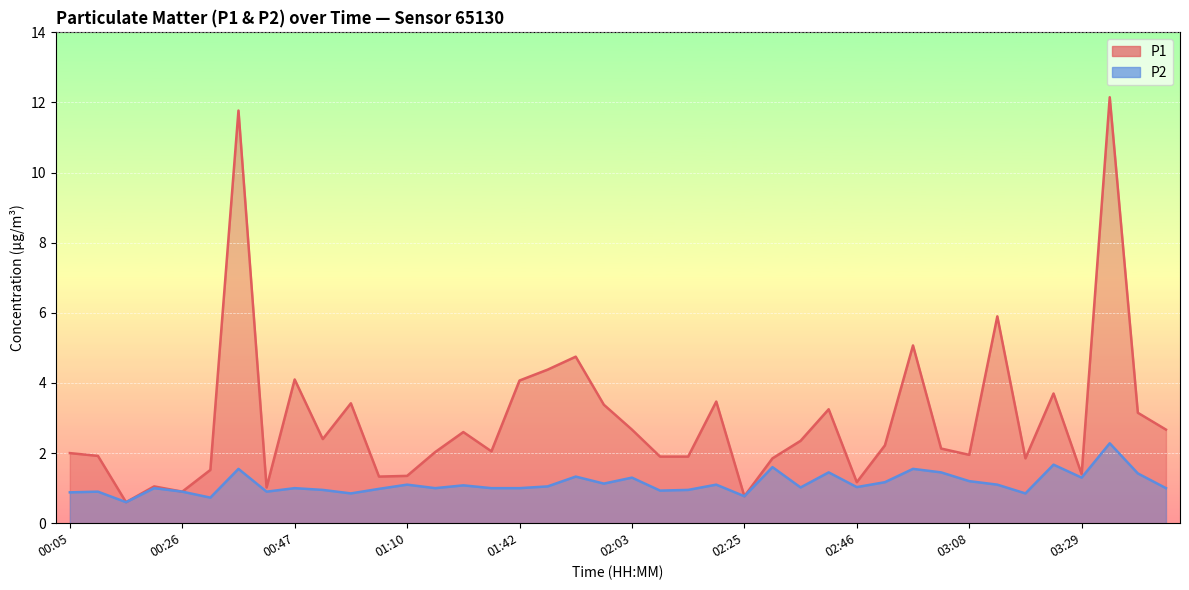

Is the value of P1 at 02:41 greater than the value of P2 at 00:10?

Yes